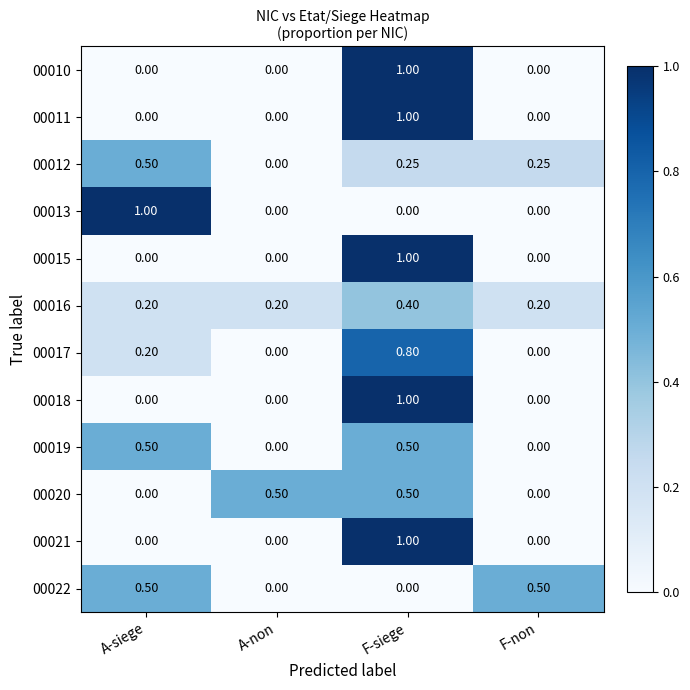

At which category is the sum across all series the highest?

F-siege